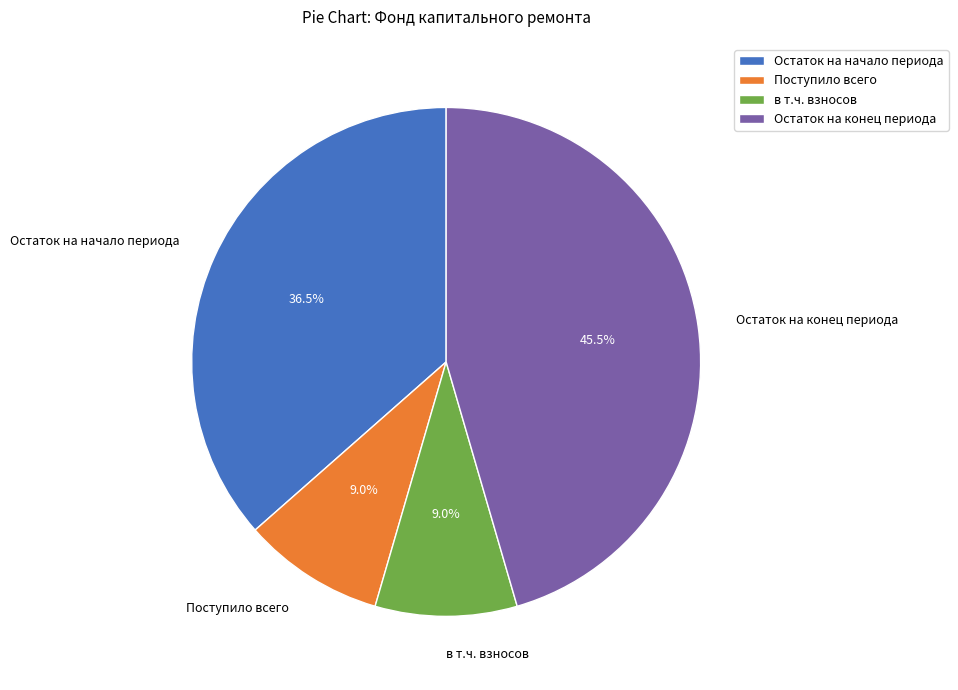

How many segments does this pie chart have?

4